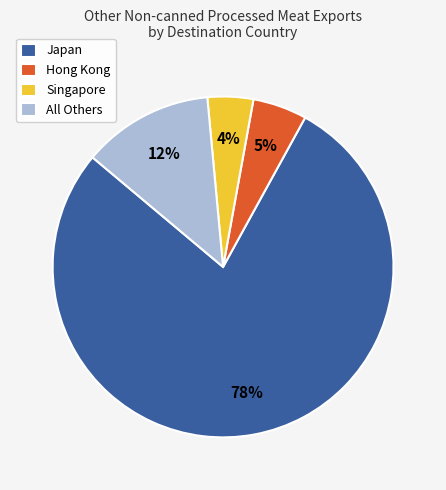

Count the number of slices in the pie.

4